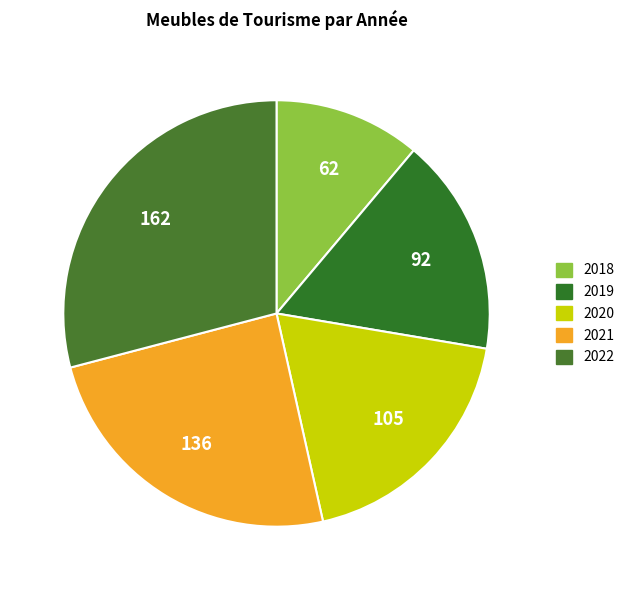

Is there a majority slice in this chart?

No